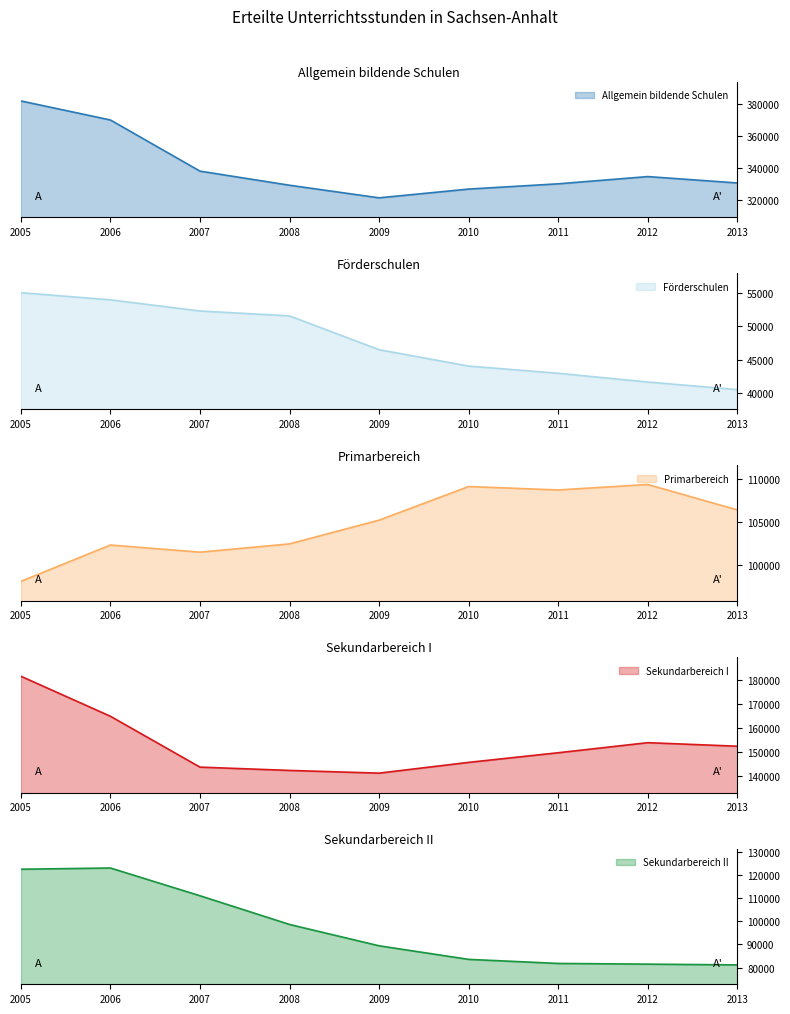

How many interior local valleys does the Sekundarbereich I series have?

1